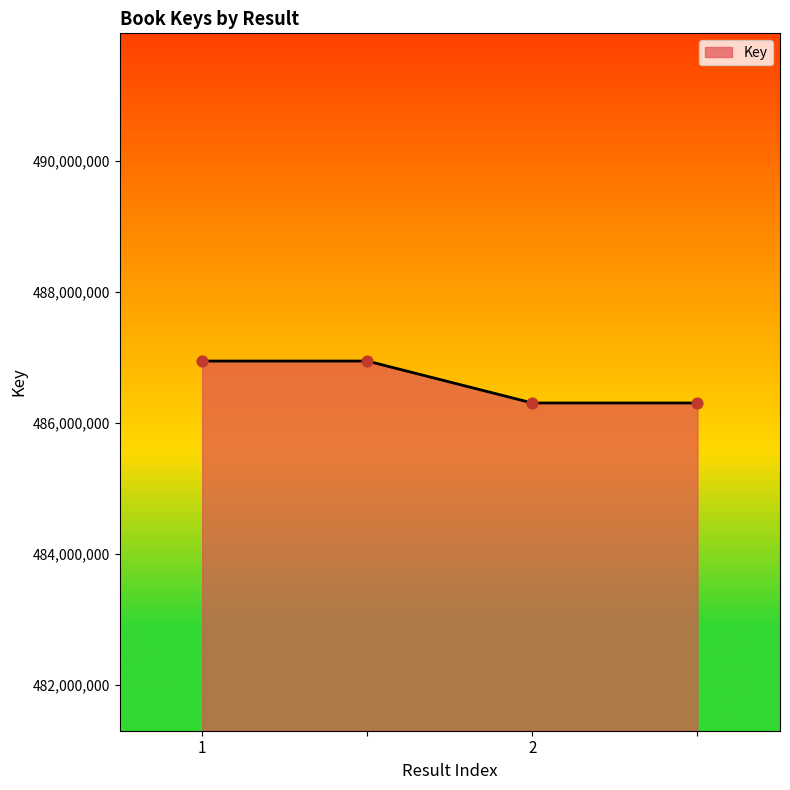

What is the sum of all values?

1946485458